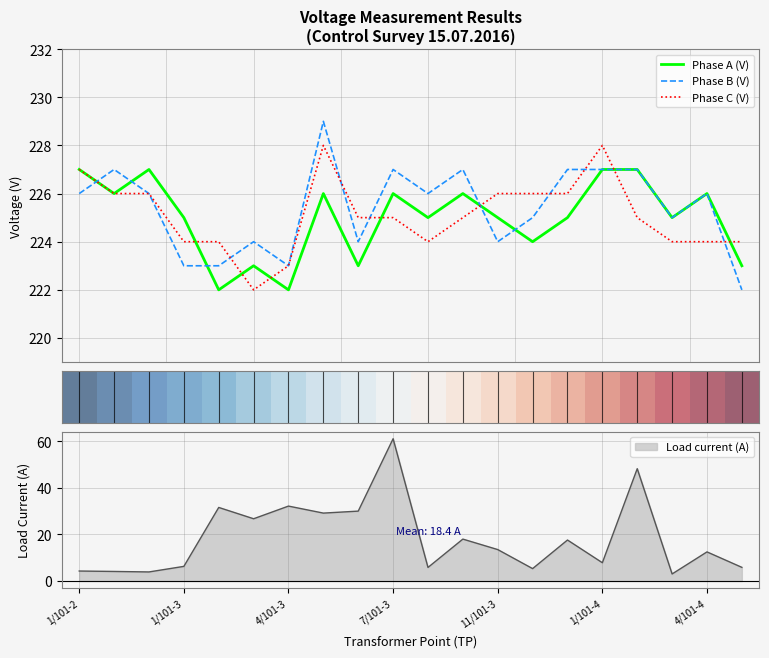

The value of Phase A (V) at 19 is 223.0. True or false?

True